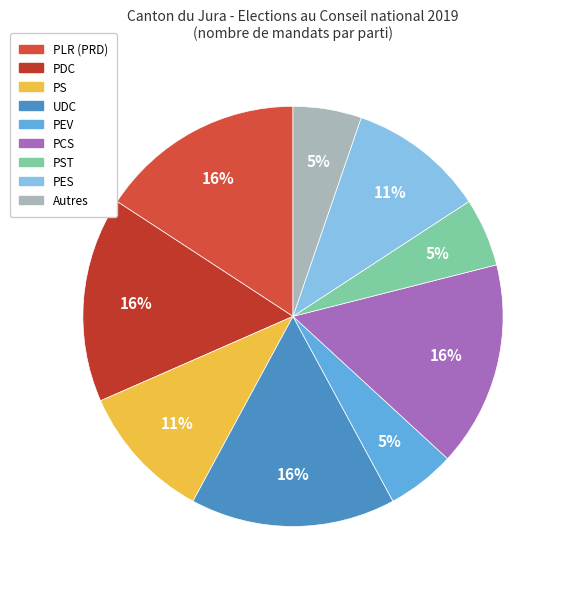

To the nearest percent, what is the average slice percentage?

11%